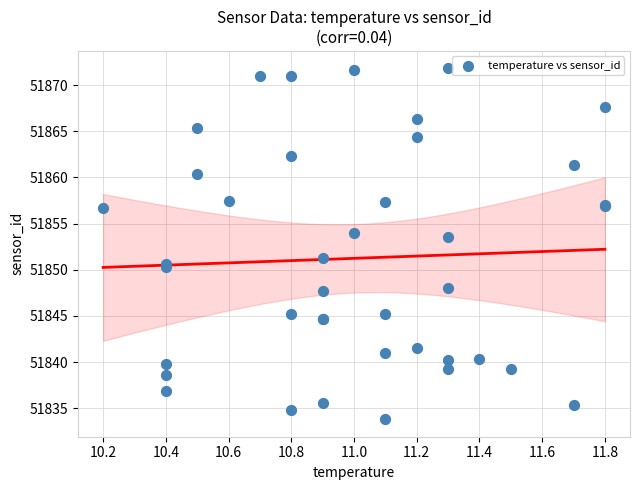

What Y value in the scatter plot is closest to 51852?

51851.2